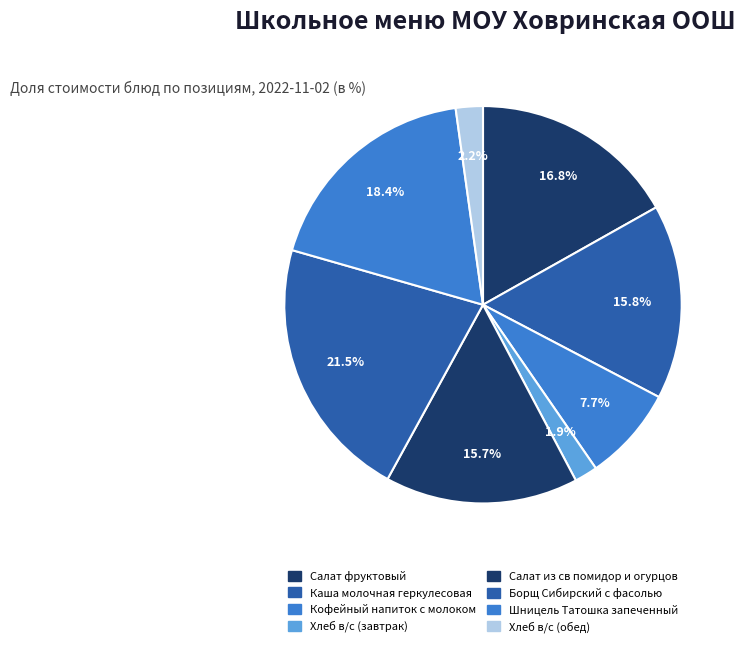

Is it true that Салат из св помидор и огурцов is 16% of the pie?

True